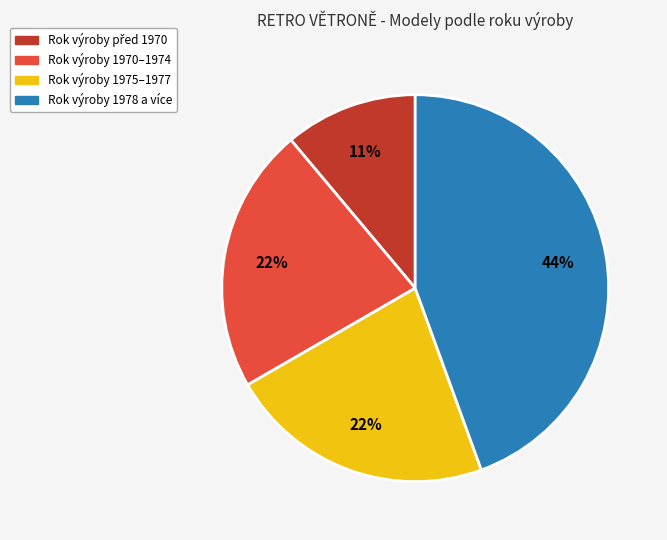

How many slices are in this pie chart?

4